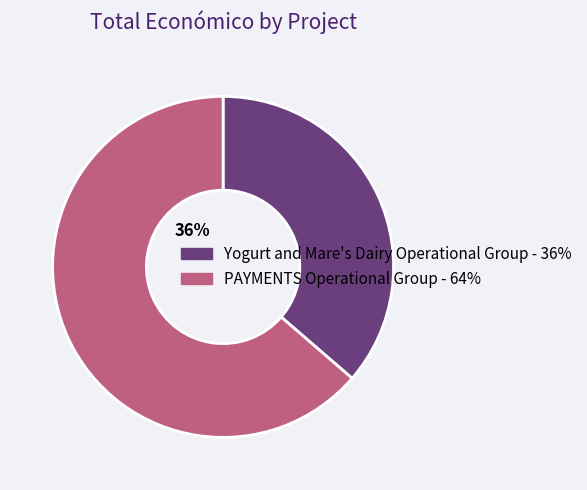

How many slices are in this pie chart?

2